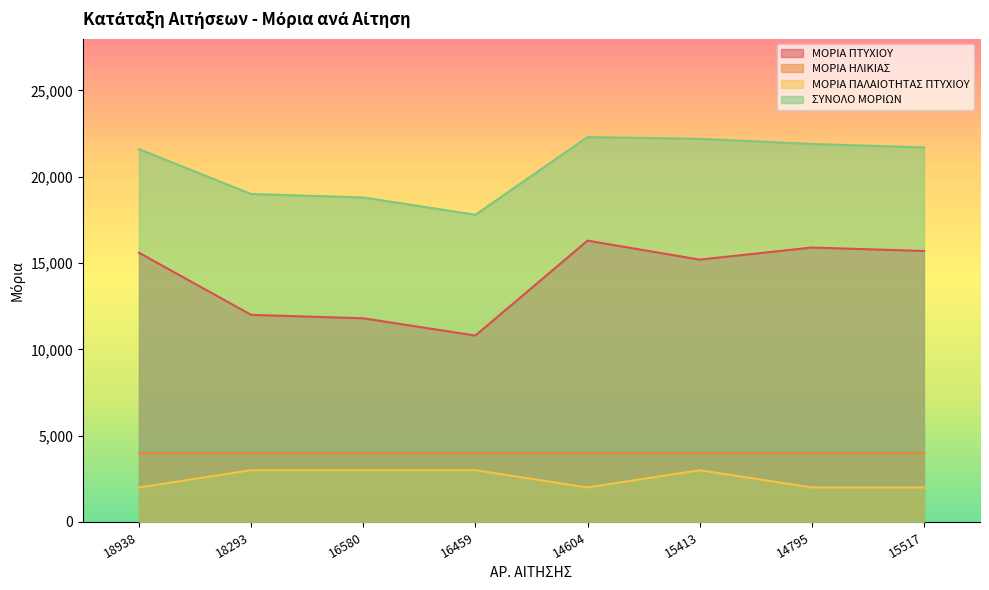

List the labels in order of ΜΟΡΙΑ ΠΑΛΑΙΟΤΗΤΑΣ ΠΤΥΧΙΟΥ value, smallest first.

18938, 14604, 14795, 15517, 18293, 16580, 16459, 15413